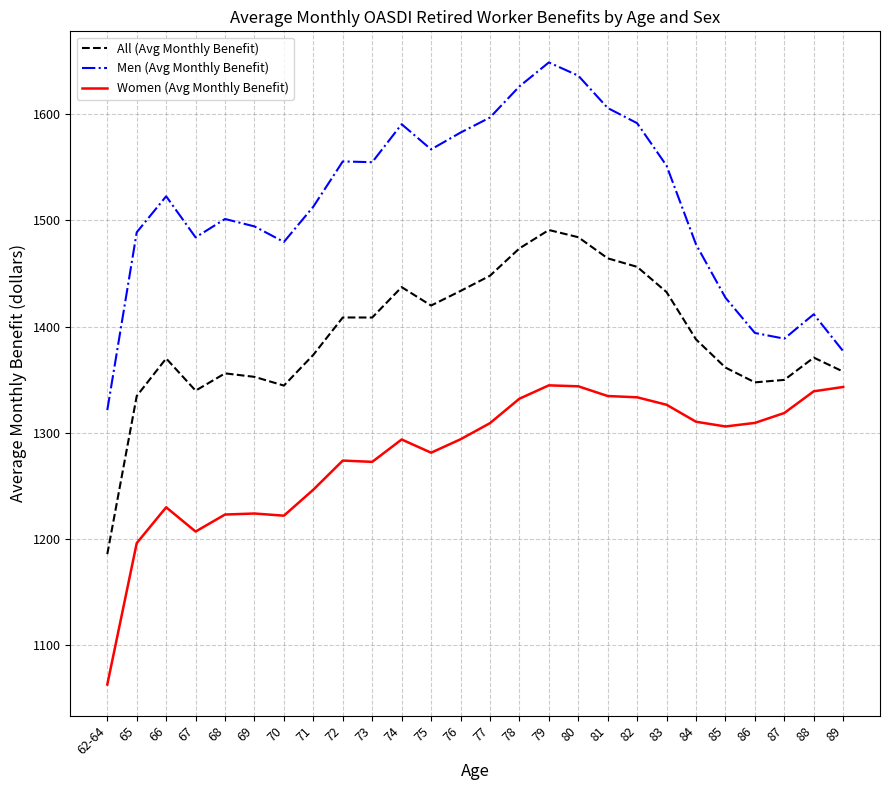

What position from the left is 77?

14